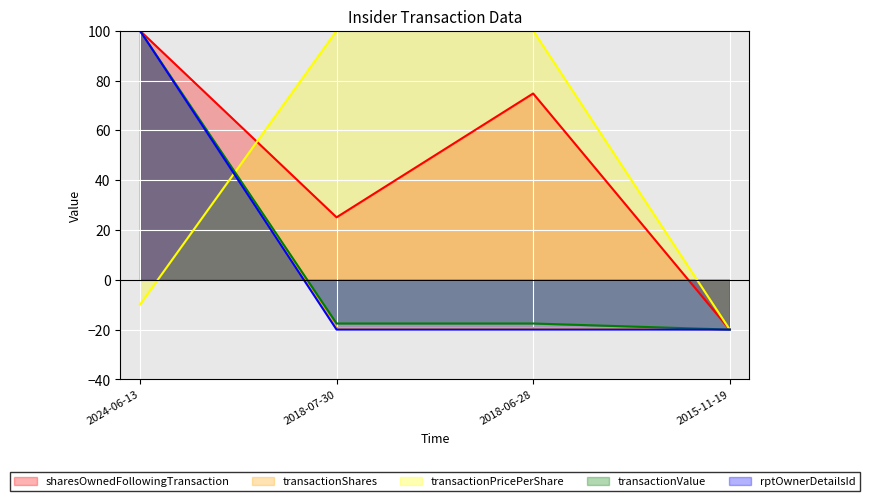

What are all the series names shown in the legend?

sharesOwnedFollowingTransaction, transactionShares, transactionPricePerShare, transactionValue, rptOwnerDetailsId